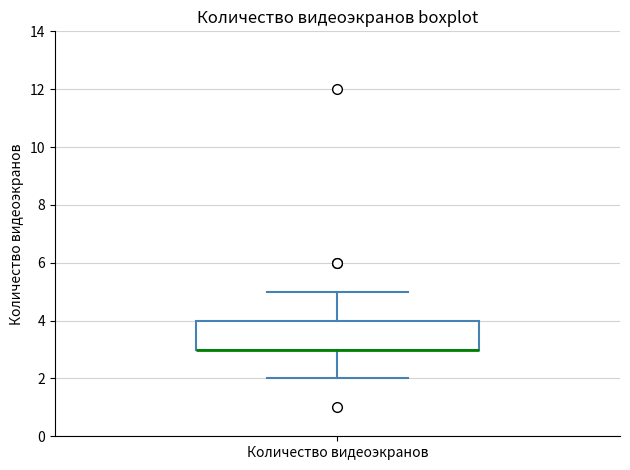

Read this box plot against the y-axis: the position of the median line, the range covered by the box, and the ends of both whiskers. The values are not printed on the chart, so give them approximately, as read against the axis.

median 3 (drawn on the box's lower edge), box 3 to 4, whiskers 2 to 5